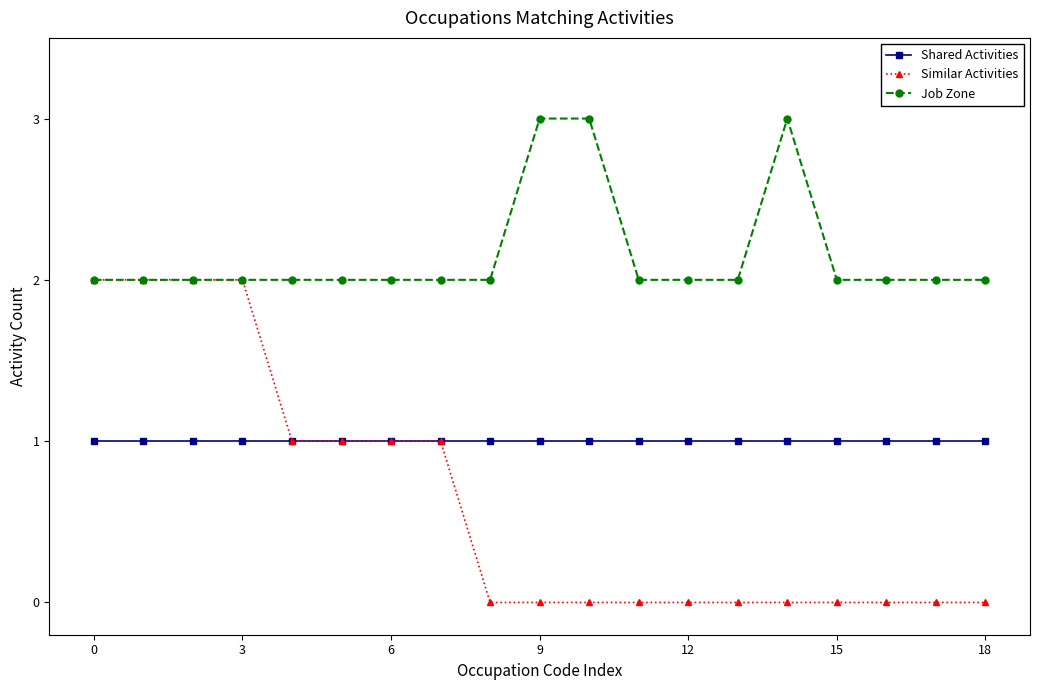

True or false: Job Zone and Shared Activities intersect in this chart.

False